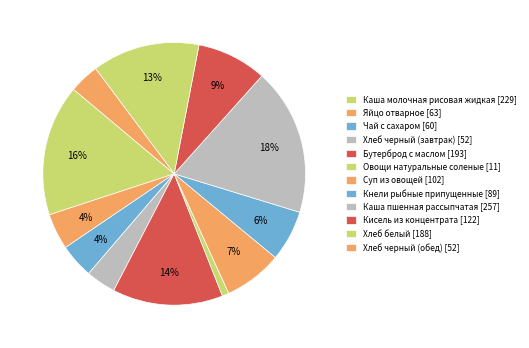

To the nearest percent, what is the combined percentage of Каша пшенная рассыпчатая and Хлеб черный (завтрак)?

22%